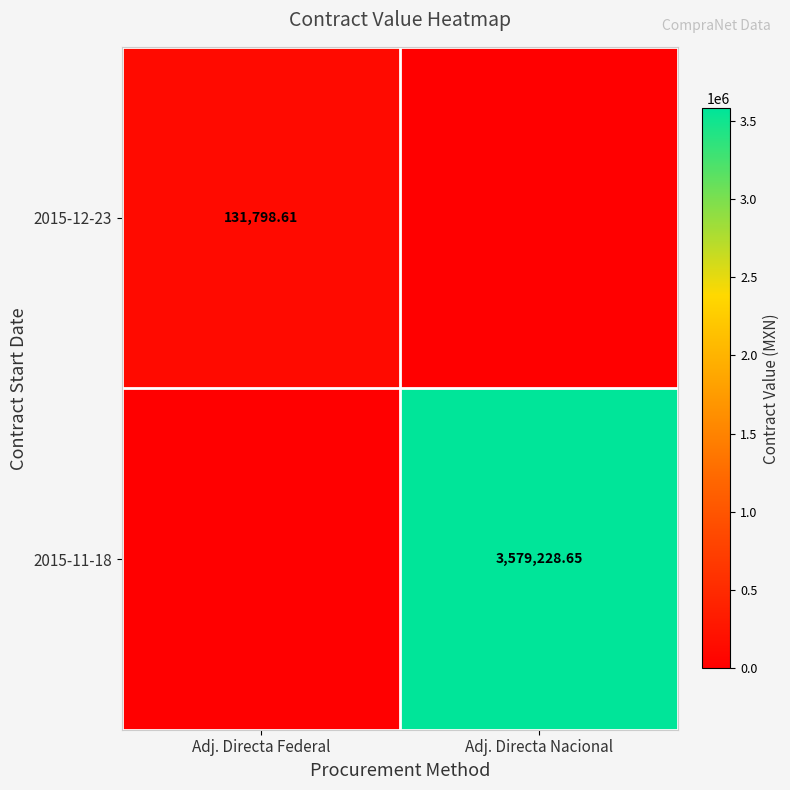

Which category has the highest value in the 2015-12-23 series?

Adj. Directa Federal